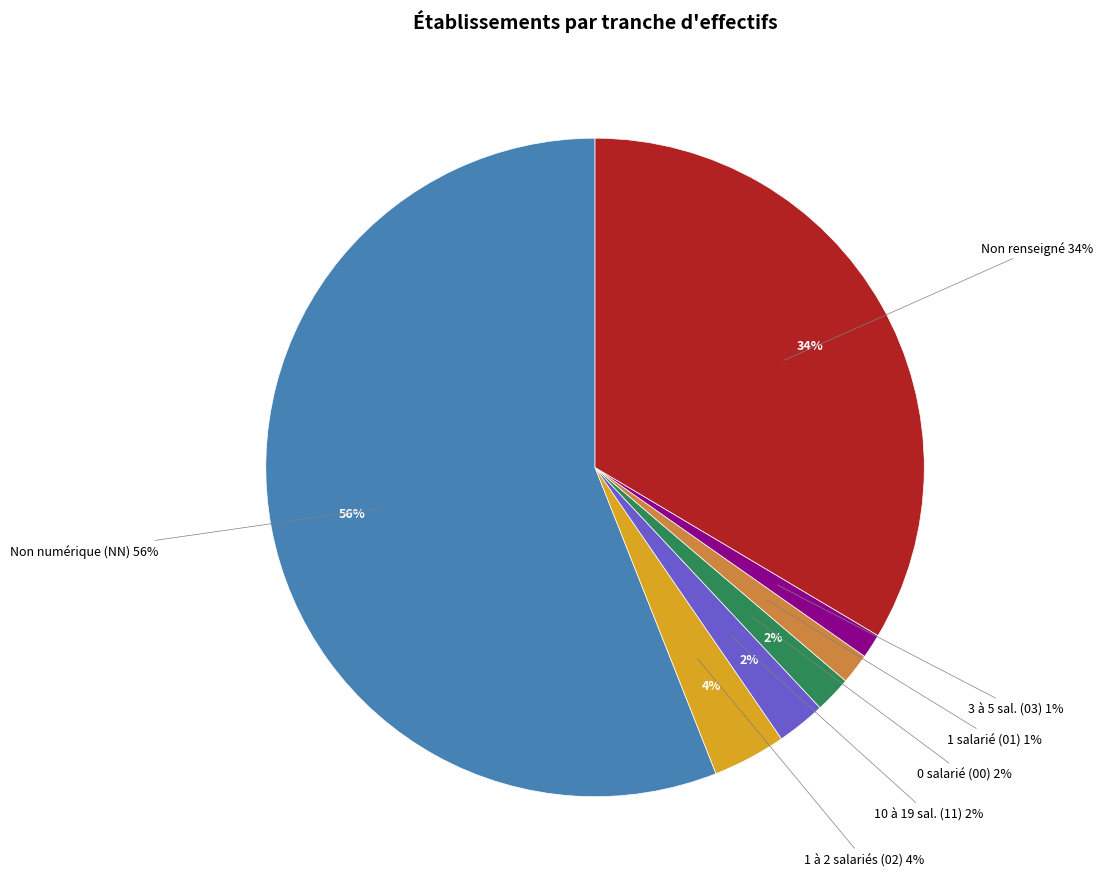

To the nearest percent, what is the combined percentage of 02 and 03?

5%